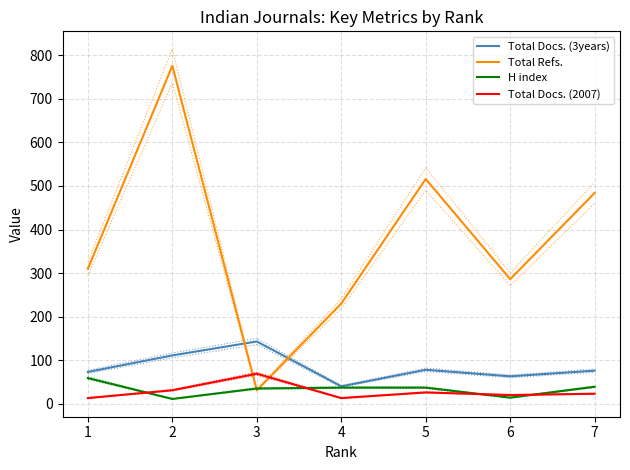

At how many categories does at least one series exceed 153?

6